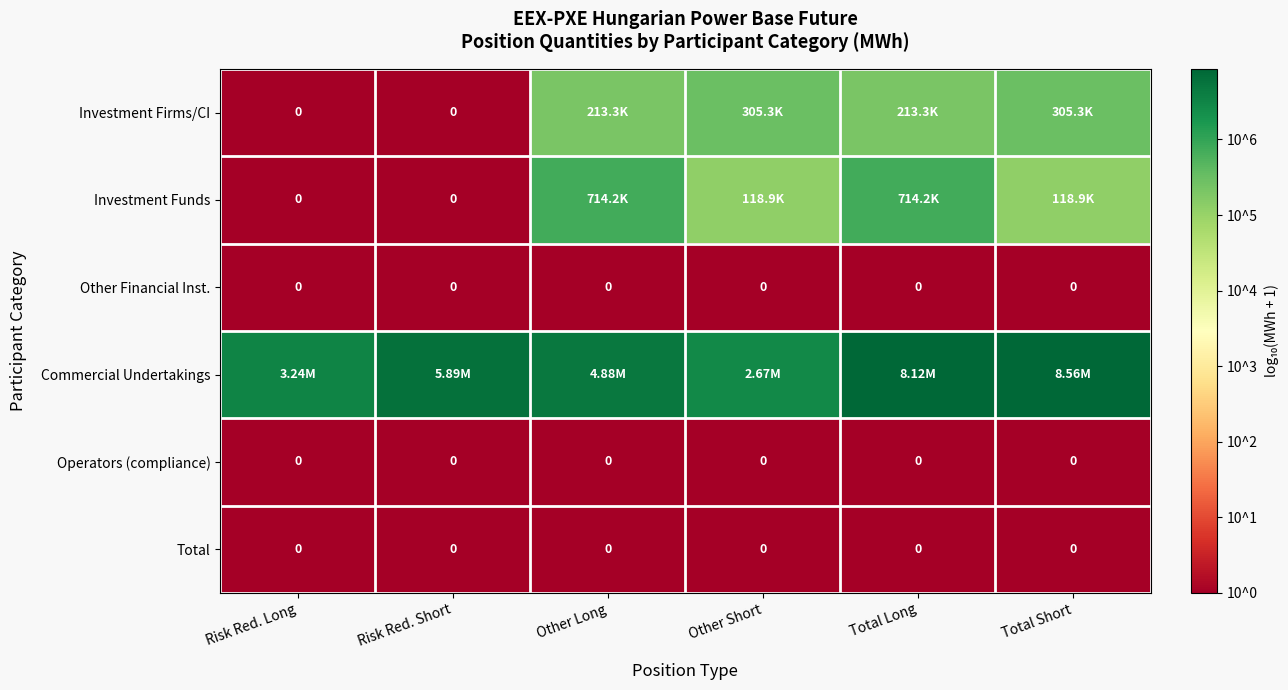

Is it true that Other Financial Inst. equals 0.0 at Total Long?

True